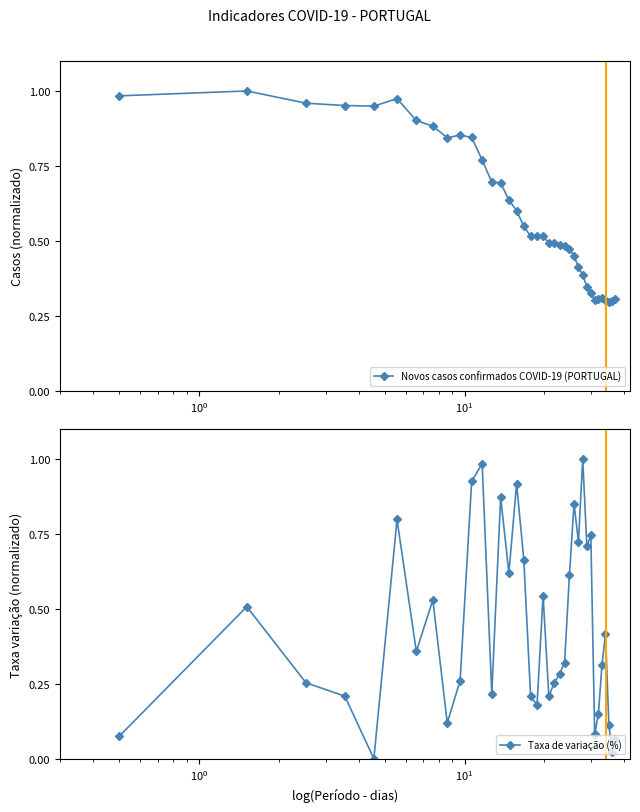

How many values in the Taxa de variação (%) series exceed 0?

36